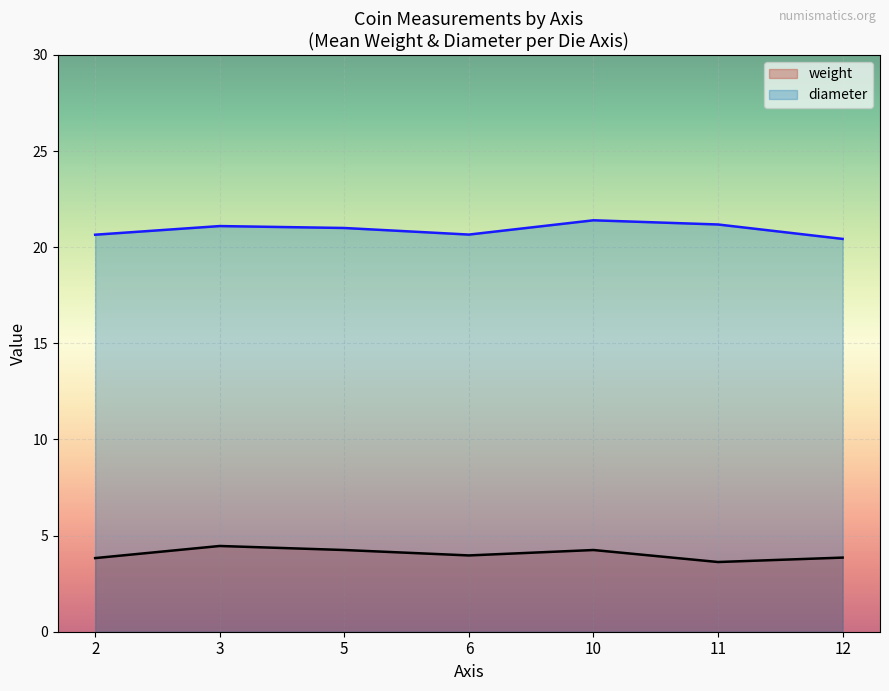

The diameter series shows 21.0 at 5. True or false?

True